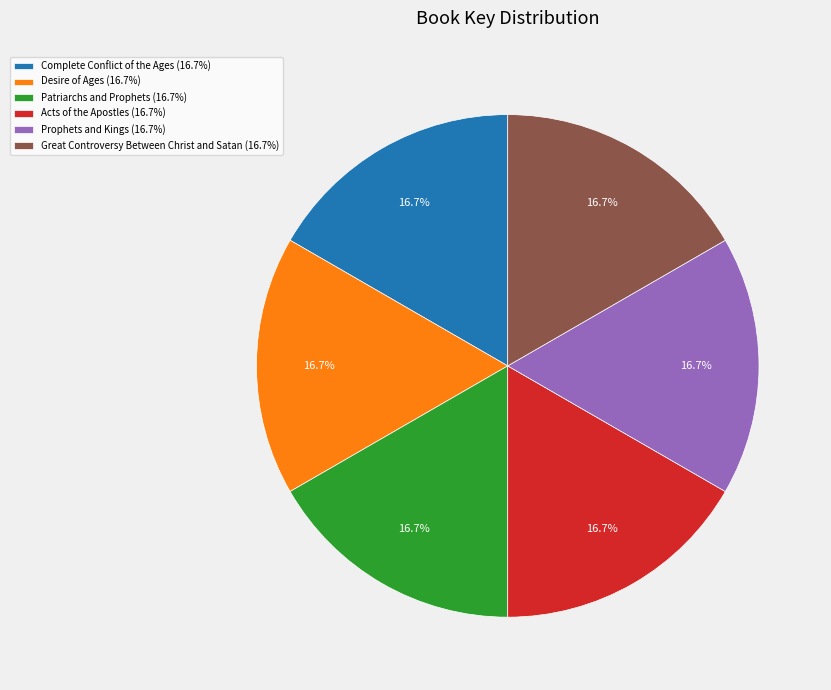

To the nearest percent, what is the combined percentage of Prophets and Kings and Desire of Ages?

33%